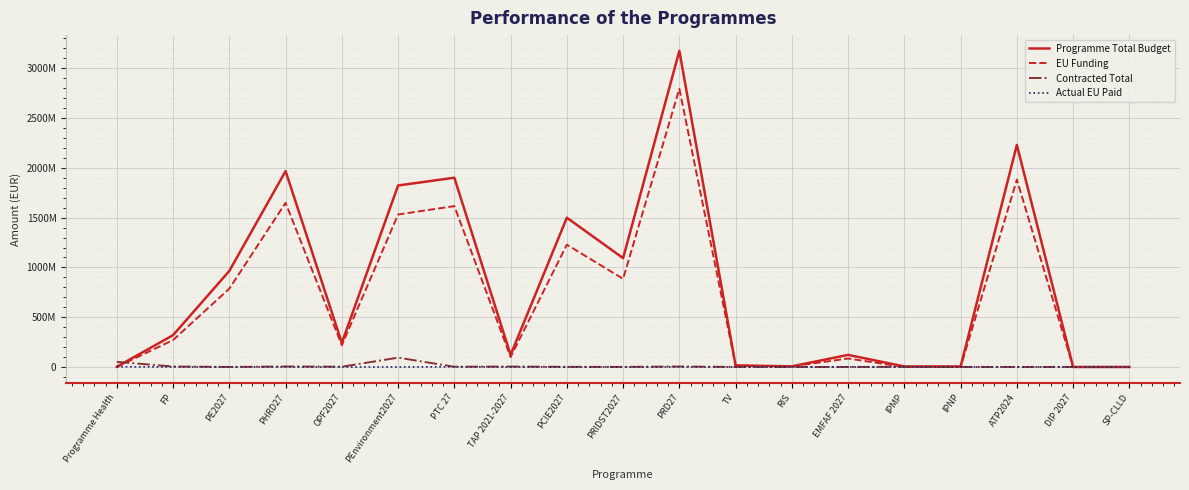

Where do EU Funding and Contracted Total first cross each other?

Programme Health and FP